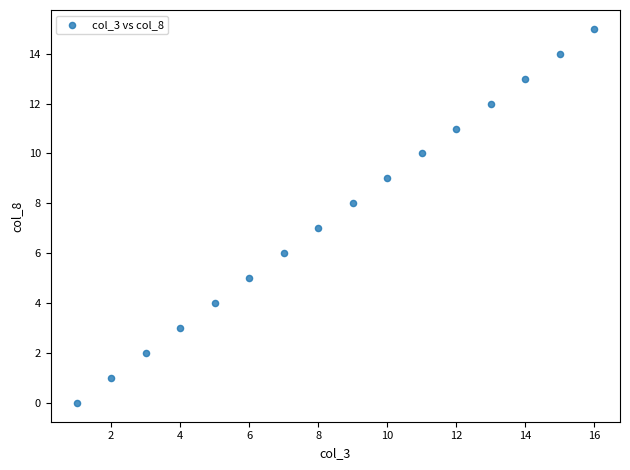

What is the range of X values (max minus min)?

15